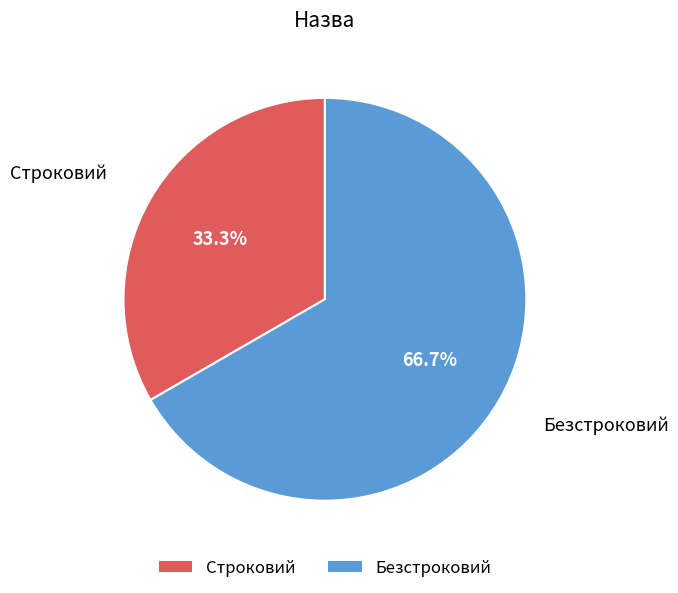

Count the number of slices in the pie.

2